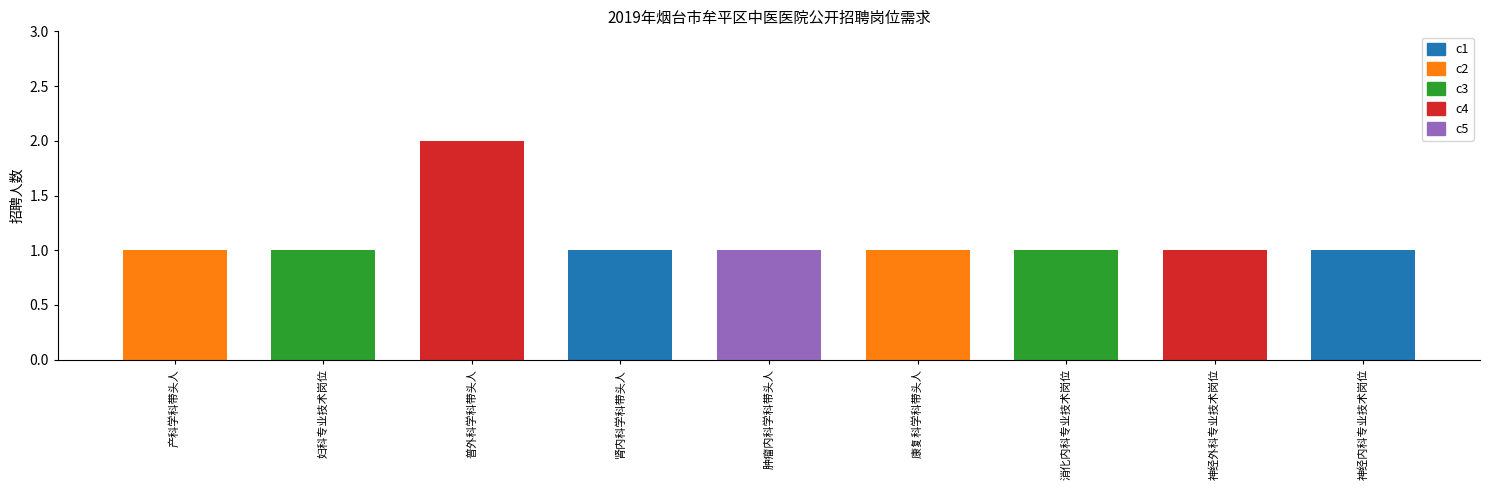

What is the value of the 7th bar from the left?

1